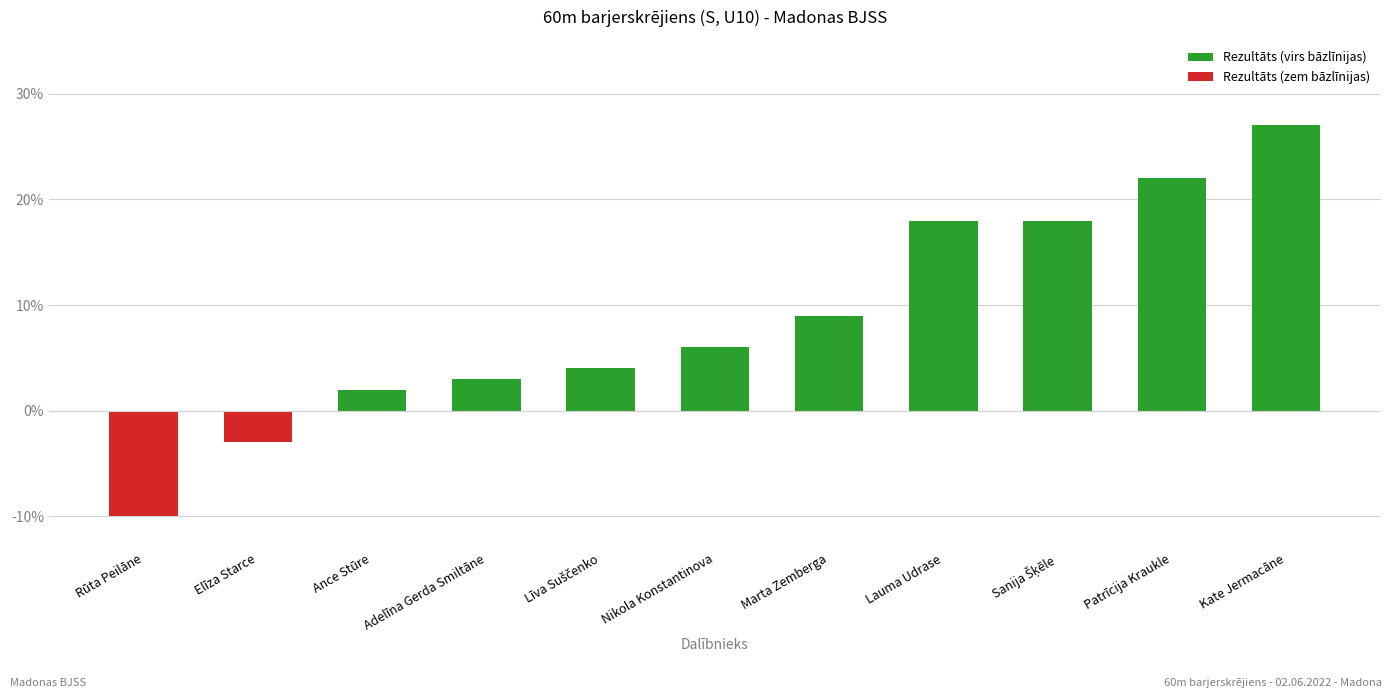

What is the label of the 7th bar from the left?

Marta Zemberga